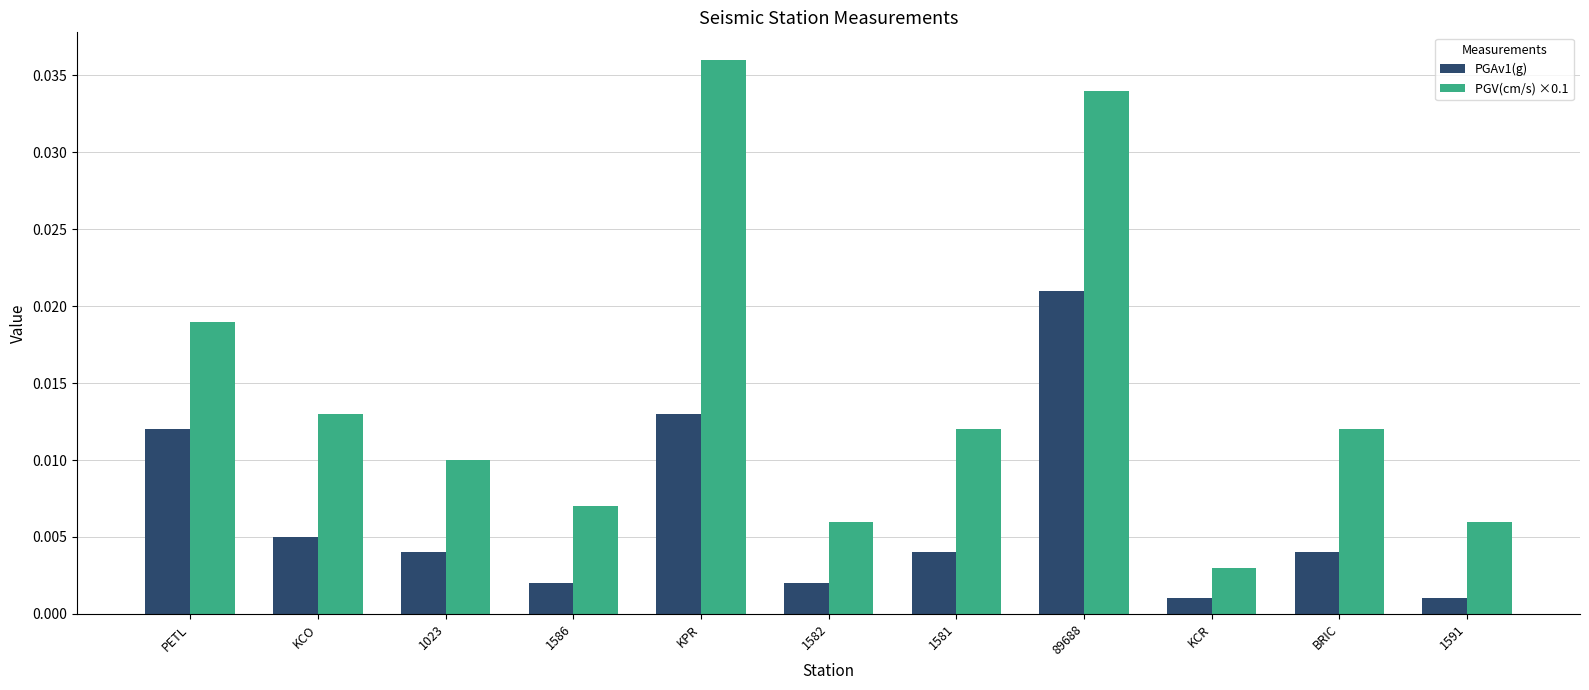

Between KPR and 89688, which series saw the biggest shift?

PGAv1(g)